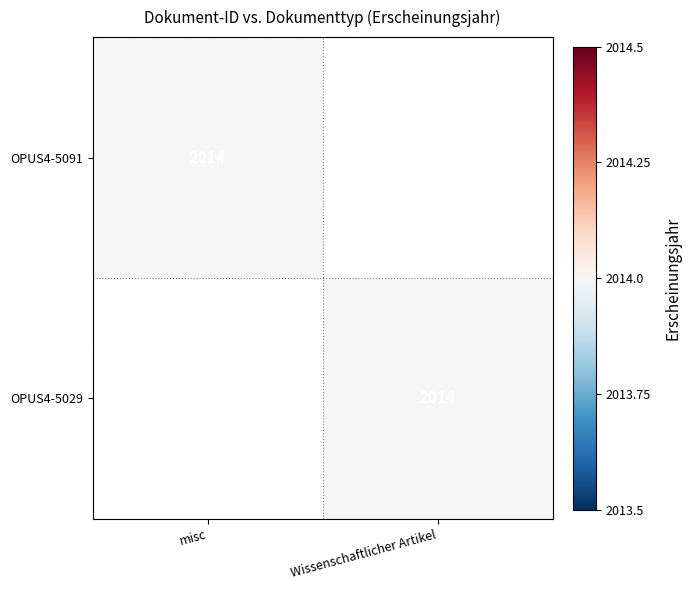

True or false: OPUS4-5029 has a value of 2014 at Wissenschaftlicher Artikel.

True